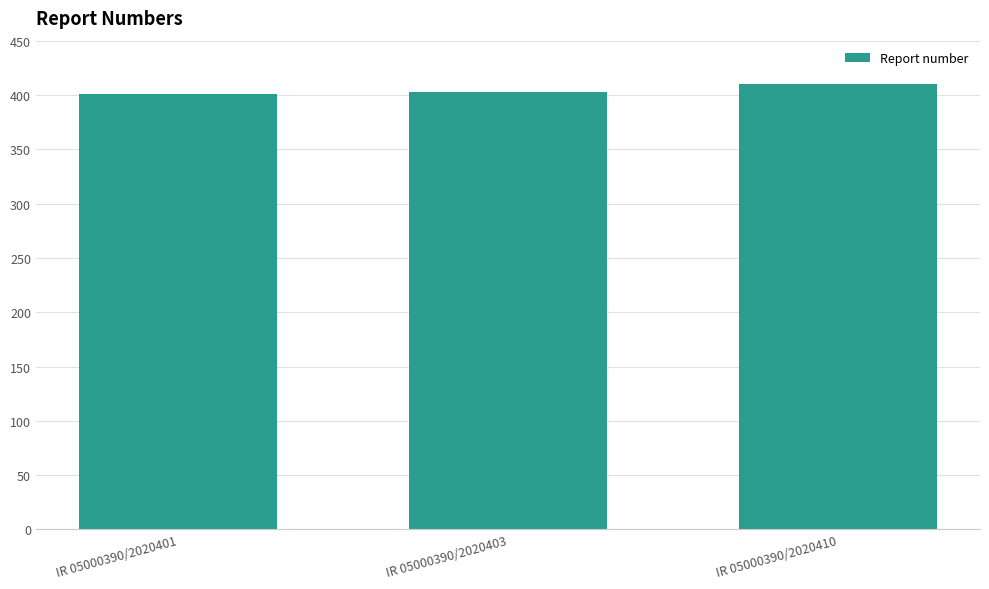

What is the minimum value shown in the chart?

401